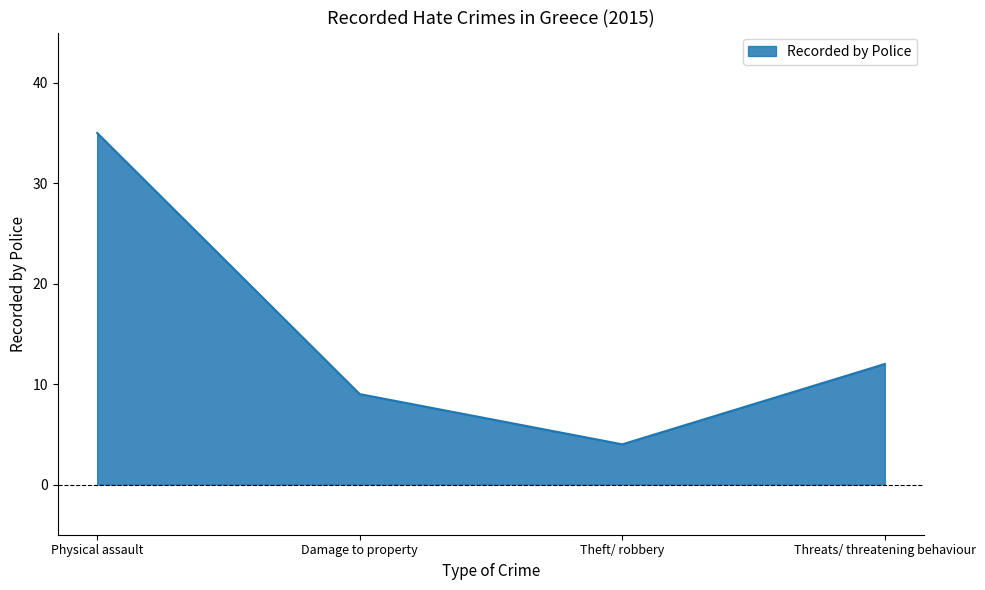

Rank the categories by value from lowest to highest.

Theft/ robbery, Damage to property, Threats/ threatening behaviour, Physical assault